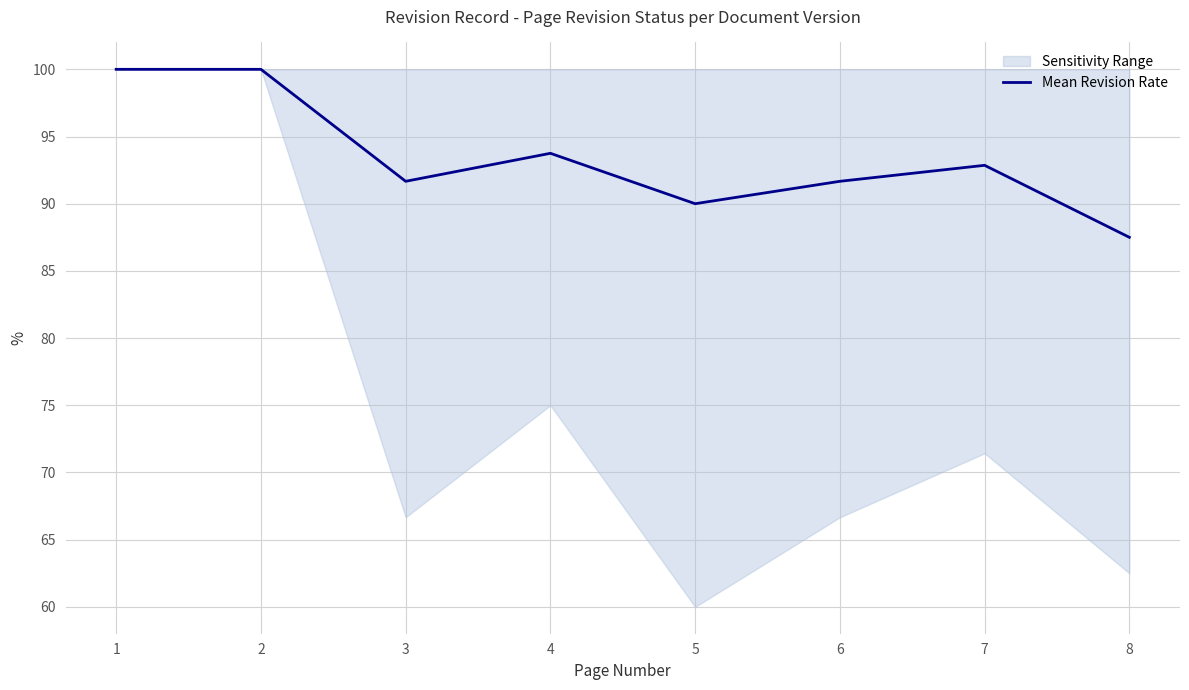

At which label is the value closest to 93?

7